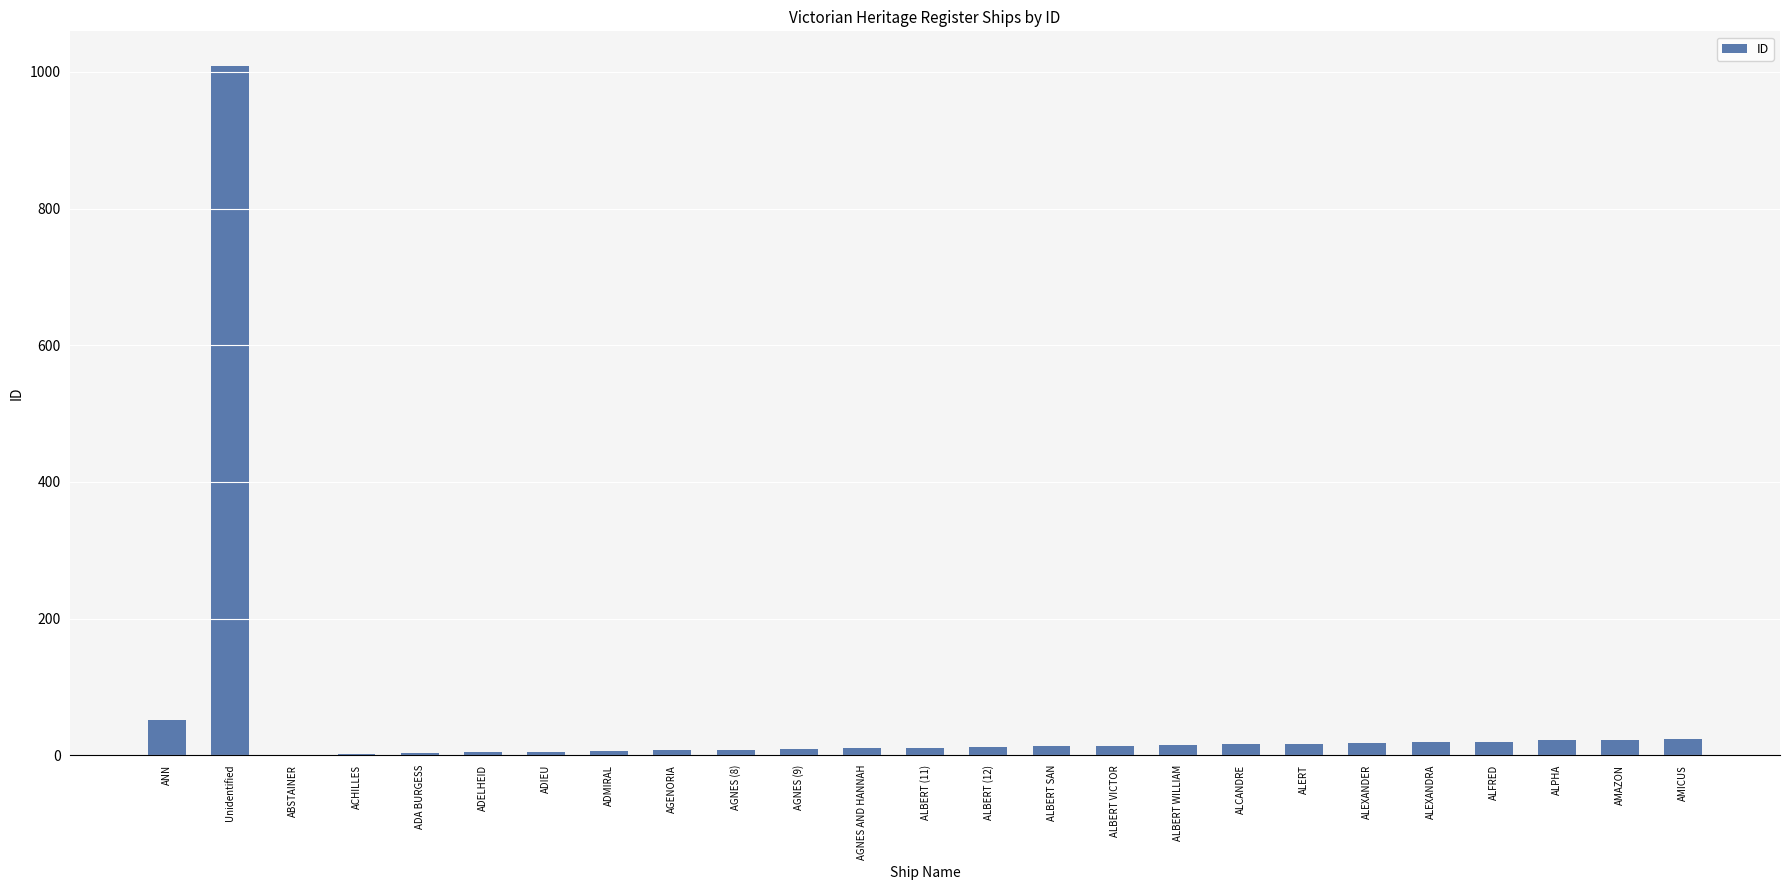

What is the change in value from ADMIRAL to ALFRED?

+14